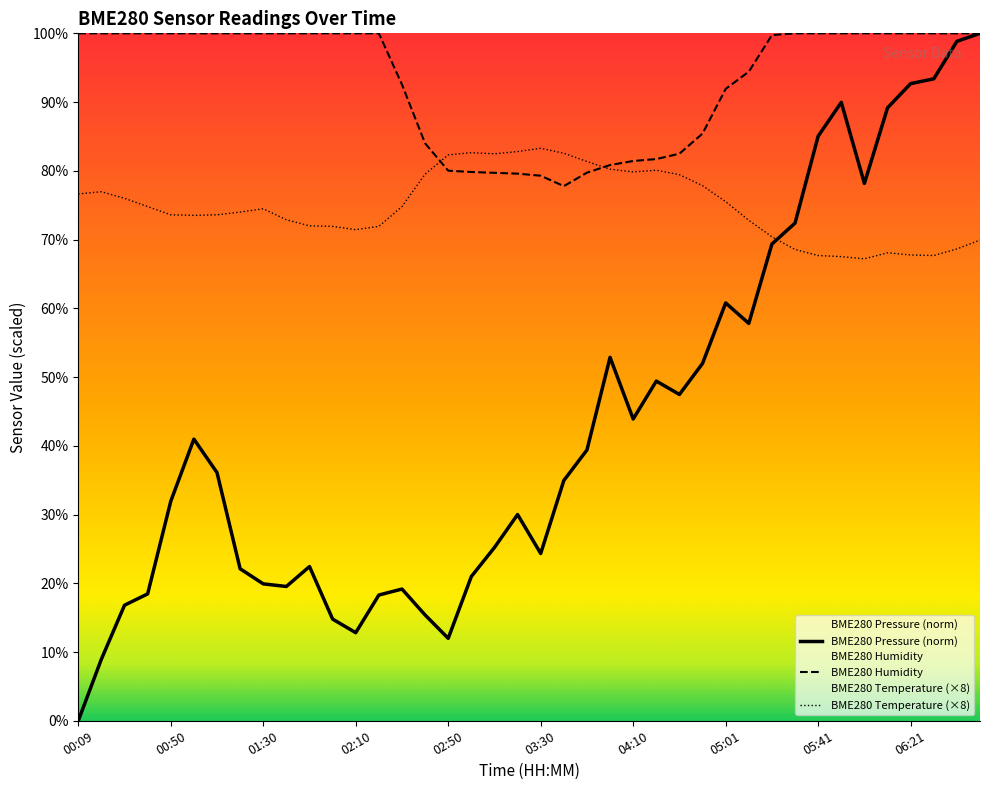

Reading left to right, what are all the values shown in this chart?

BME280_pressure: 0.0	9.0	16.8	18.5	31.9	41.0	36.1	22.1	19.9	19.5	22.4	14.8	12.8	18.3	19.2	15.4	12.0	21.0	25.2	30.0	24.3	35.0	39.4	52.9	43.9	49.4	47.5	52.0	60.8	57.8	69.4	72.4	85.0	90.0	78.2	89.2	92.7	93.4	98.8	100.0
BME280_humidity: 100.0	100.0	100.0	100.0	100.0	100.0	100.0	100.0	100.0	100.0	100.0	100.0	100.0	100.0	92.5	84.0	80.0	79.8	79.7	79.6	79.3	77.8	79.7	80.8	81.4	81.7	82.5	85.4	91.9	94.4	99.7	100.0	100.0	100.0	100.0	100.0	100.0	100.0	100.0	100.0
BME280_temperature: 76.6	77.0	76.0	74.8	73.6	73.5	73.6	74.0	74.5	72.9	72.0	71.9	71.4	71.9	74.8	79.5	82.3	82.6	82.5	82.8	83.3	82.6	81.4	80.2	79.8	80.1	79.4	77.8	75.5	72.8	70.4	68.6	67.7	67.5	67.2	68.1	67.8	67.7	68.6	69.9